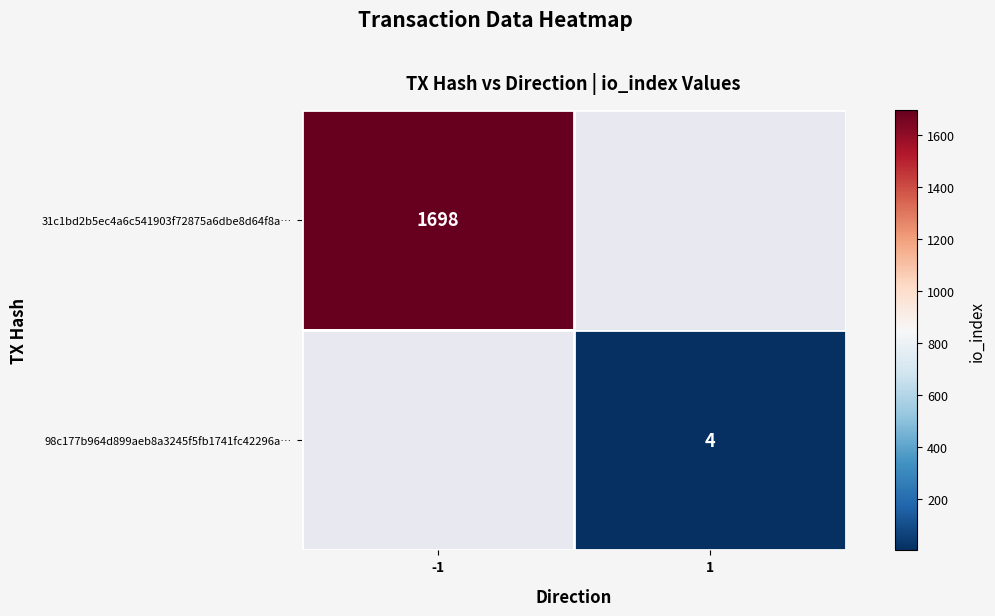

What is the maximum value shown in the chart?

1698.0